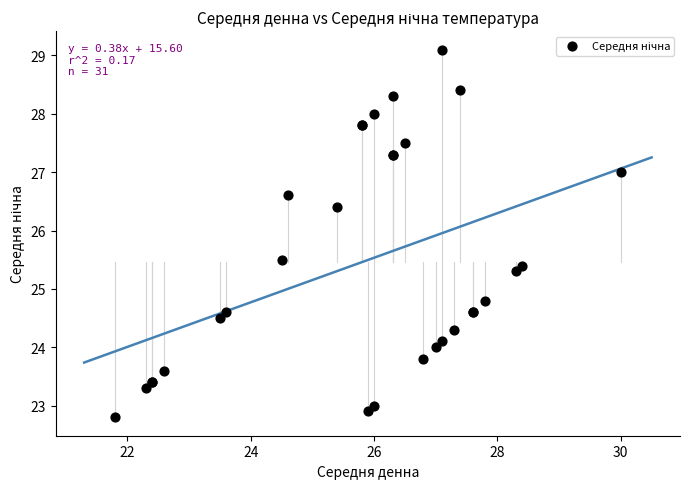

What Y value in the scatter plot is closest to 25?

24.8